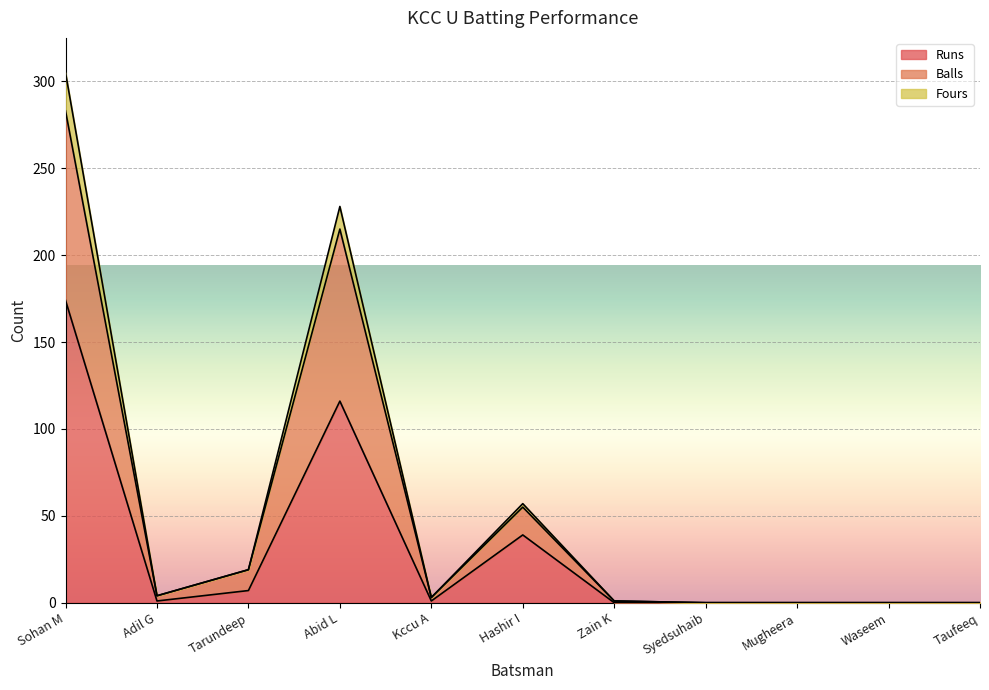

Which has a higher value, Kccu A or Tarundeep?

Tarundeep